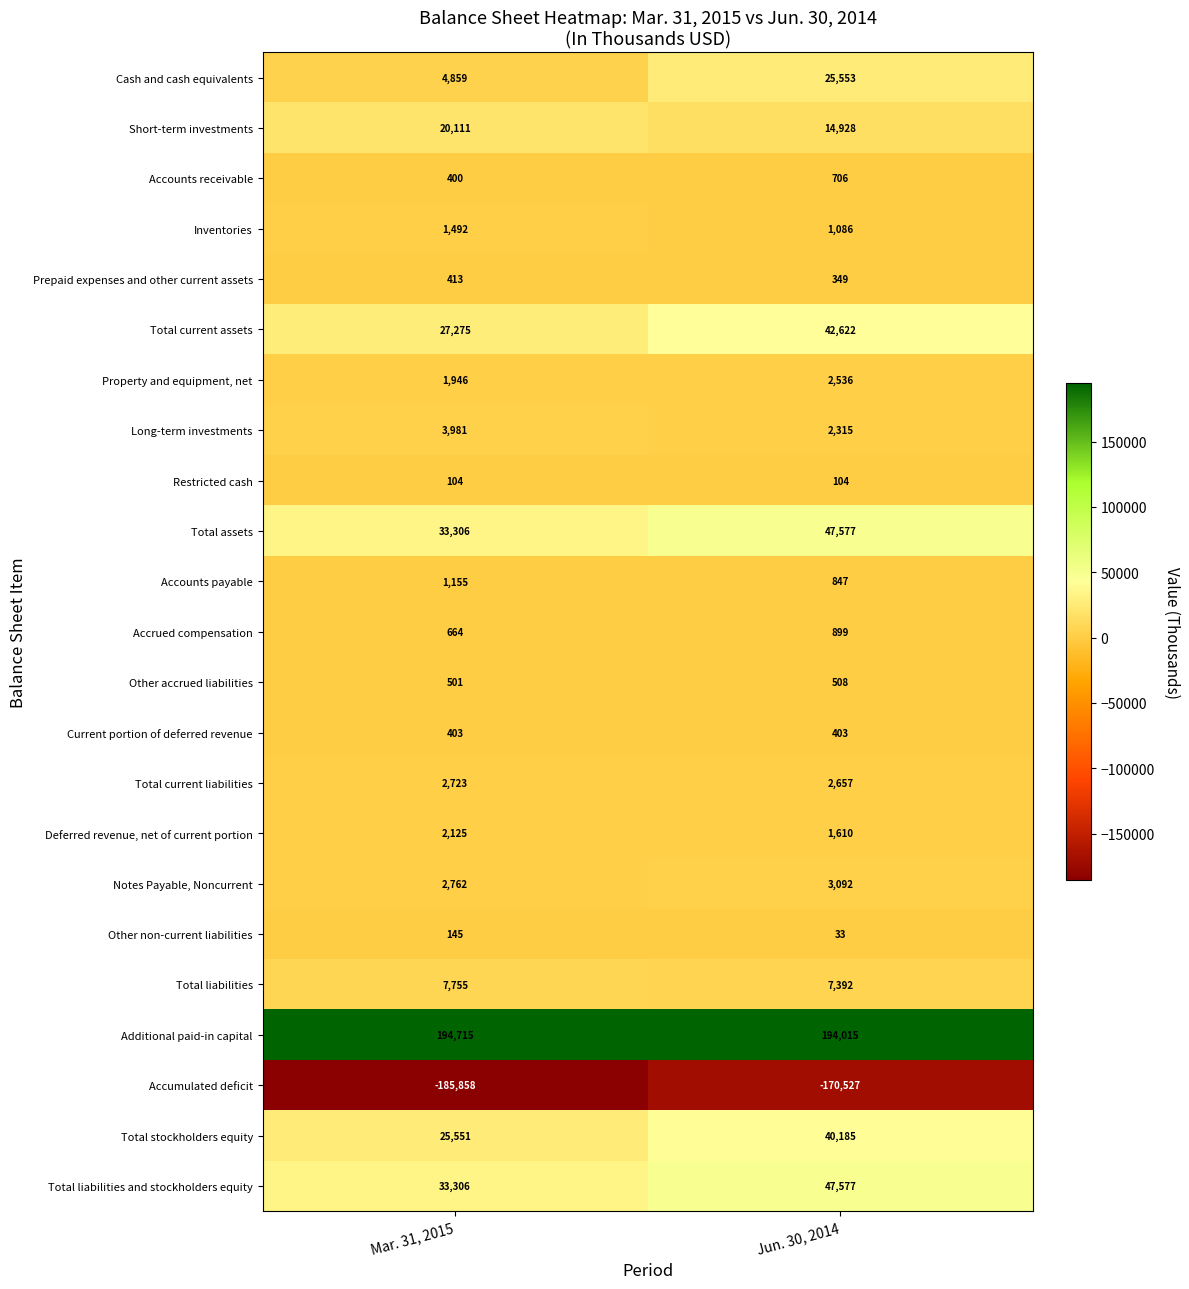

Between Mar. 31, 2015 and Jun. 30, 2014, which series saw the biggest shift?

Cash and cash equivalents